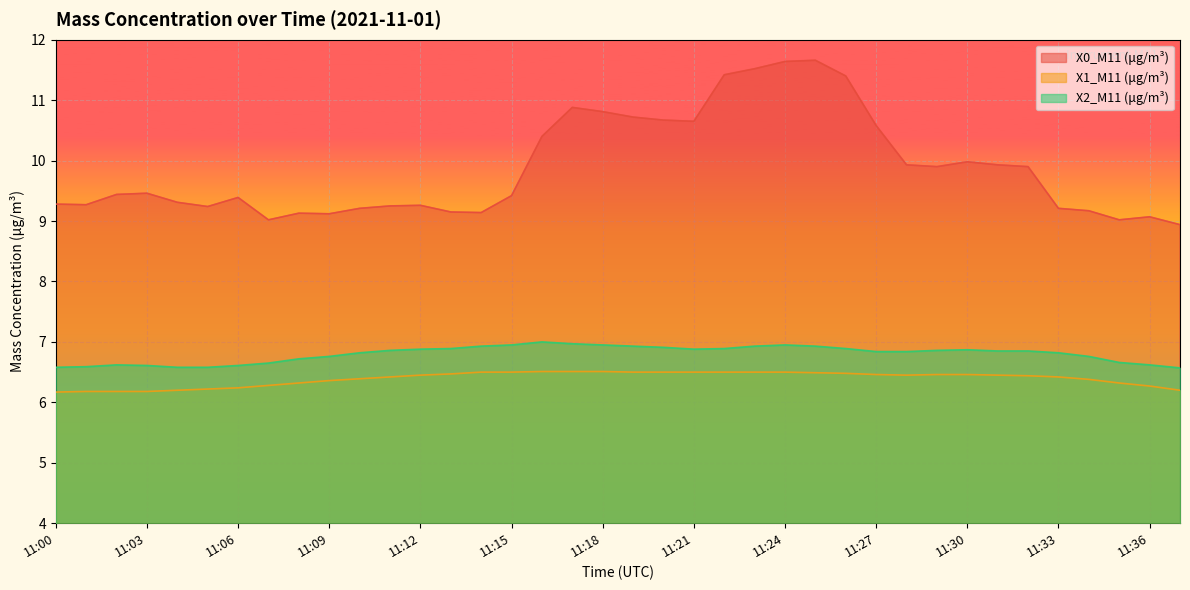

How many lines are shown in the chart?

3